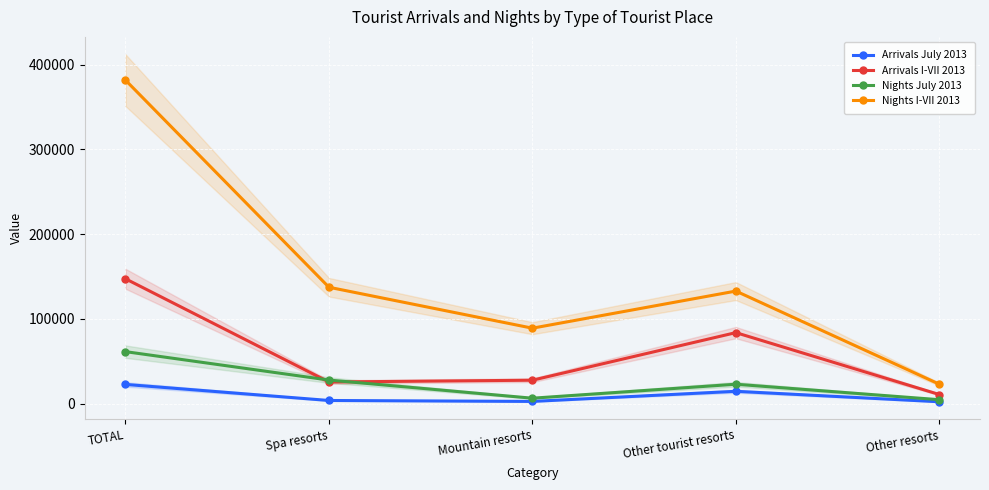

What position from the right is Other tourist resorts?

2